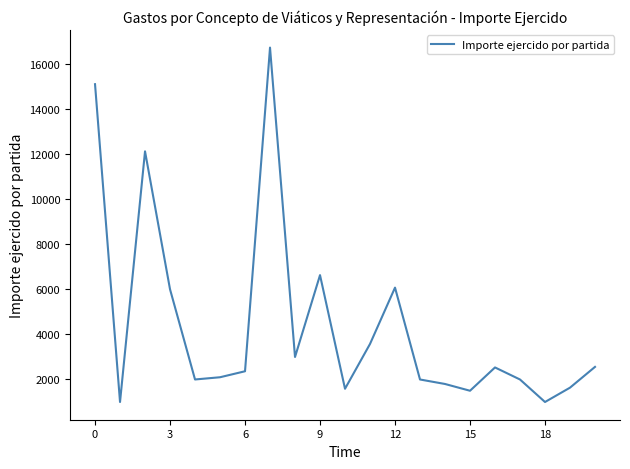

What is the difference between the maximum and minimum values?

15750.4